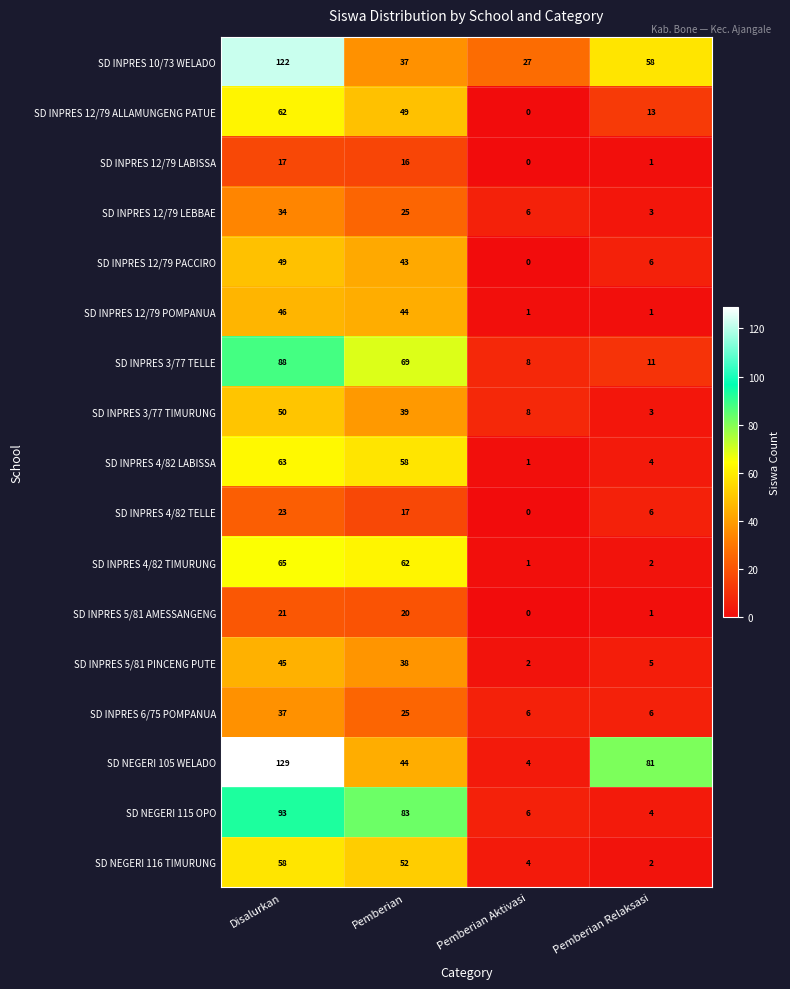

At which label does SD NEGERI 115 OPO reach its minimum?

Pemberian Relaksasi